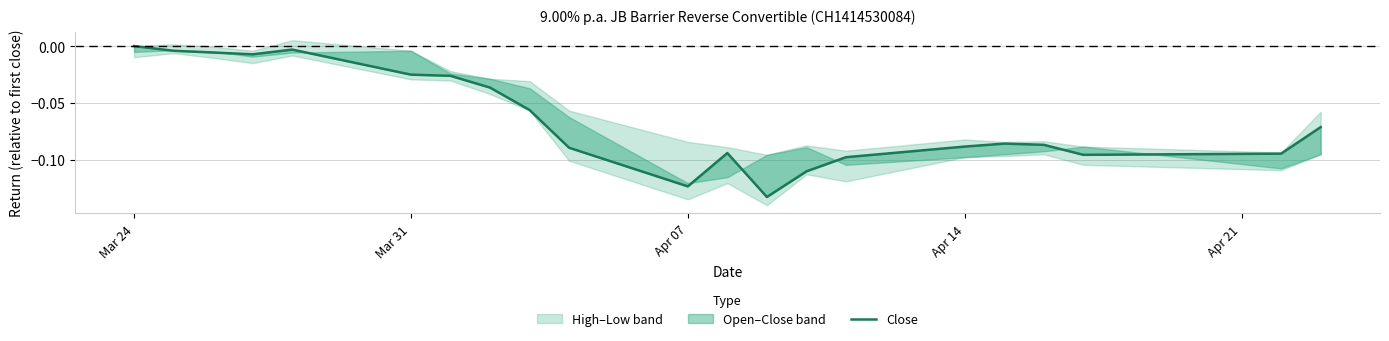

How many negative values are there?

20